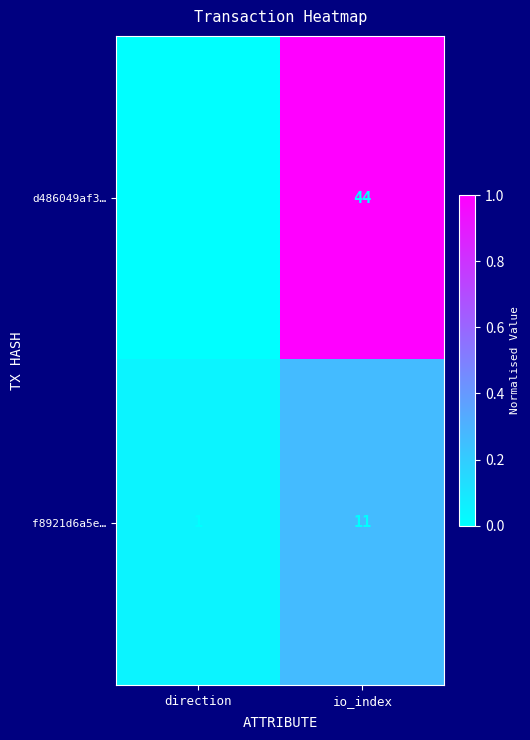

What is the difference between the highest and lowest values at io_index?

33